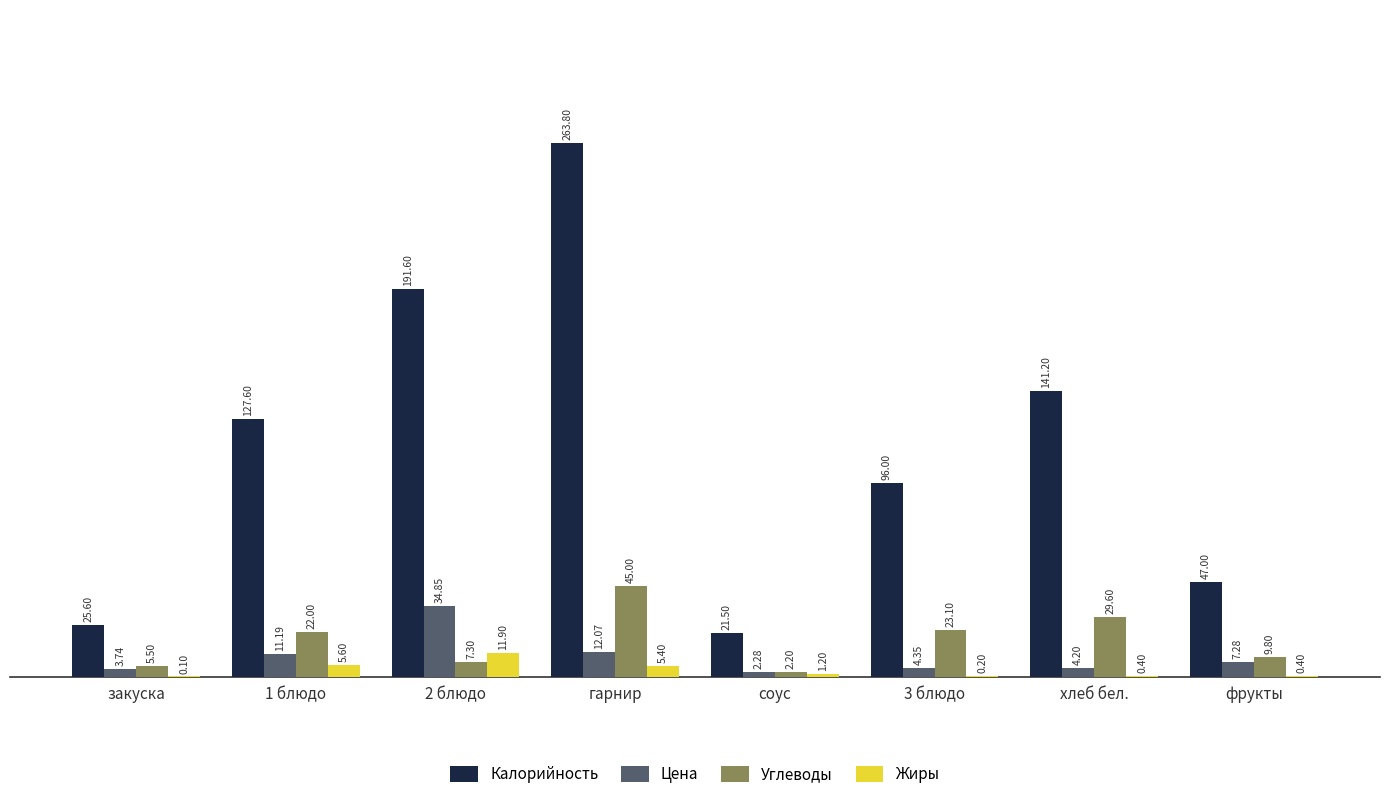

Which category has the highest value across all series?

гарнир